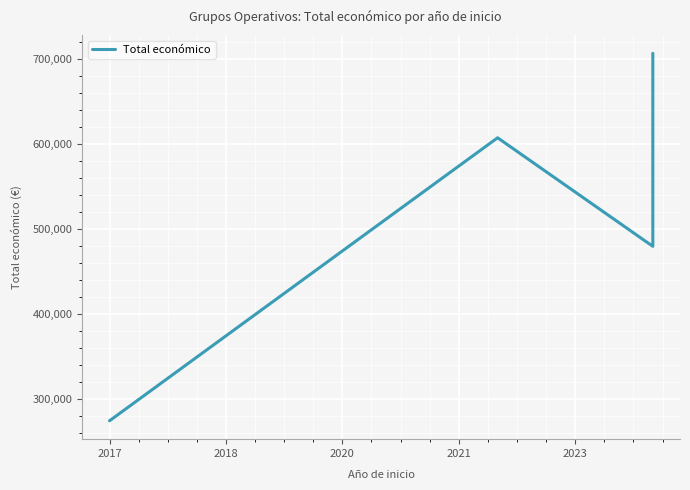

What is the difference between the second highest and second lowest values?

127797.0